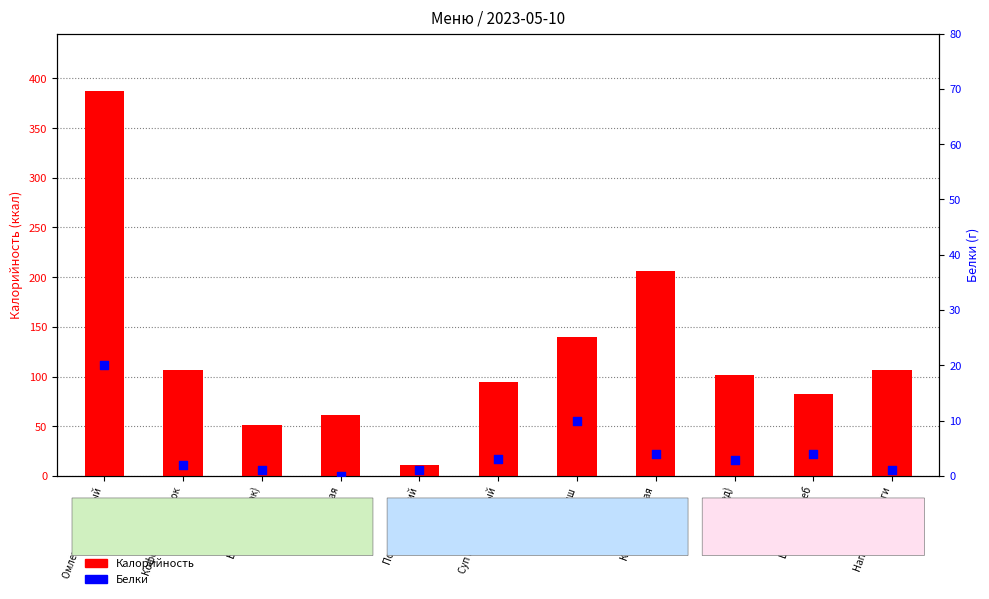

What are all the series names shown in the legend?

Калорийность, Белки